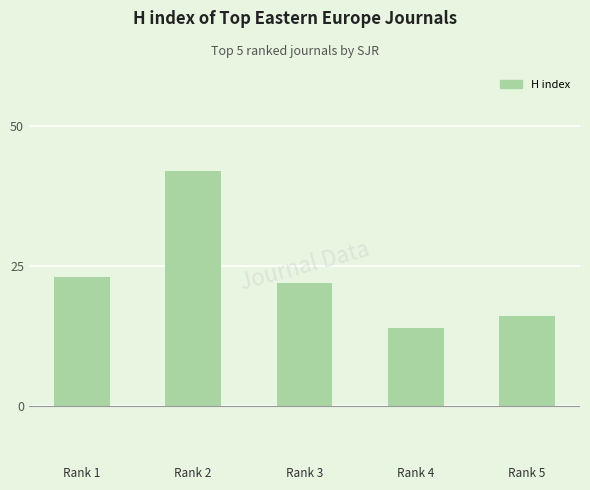

How many values are below 22?

2